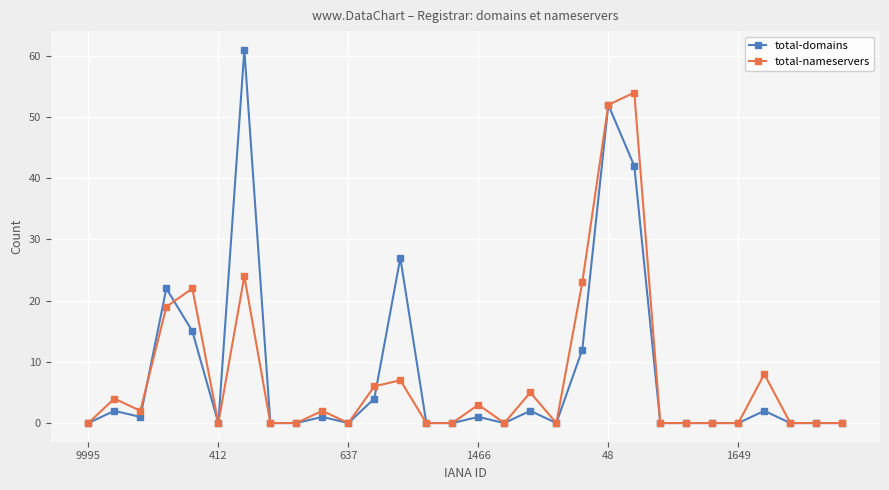

What is the greatest value displayed?

61